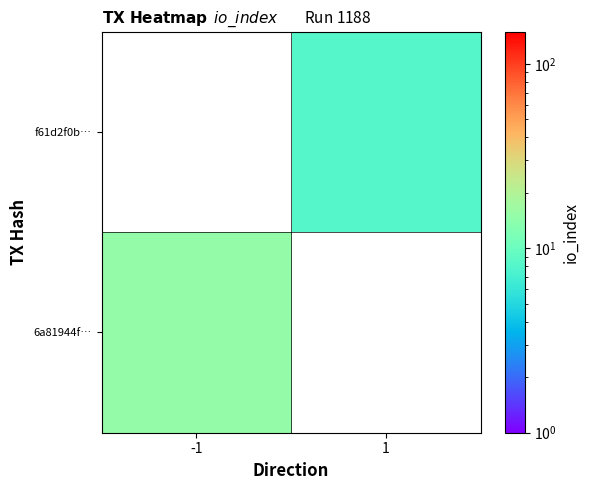

At how many categories does at least one series exceed 14?

1